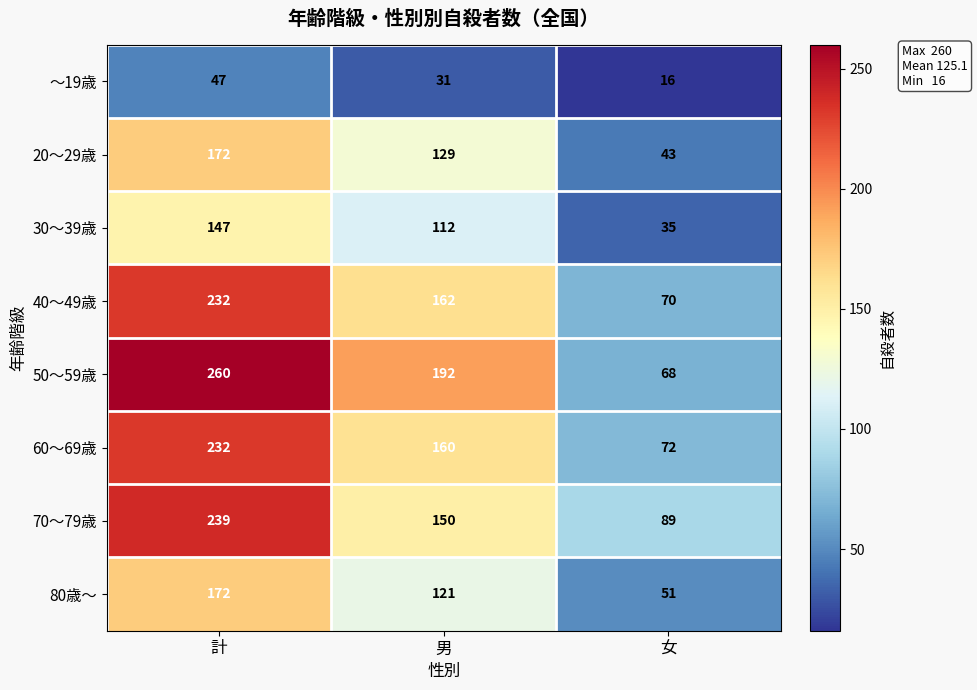

What is the maximum value shown in the chart?

260